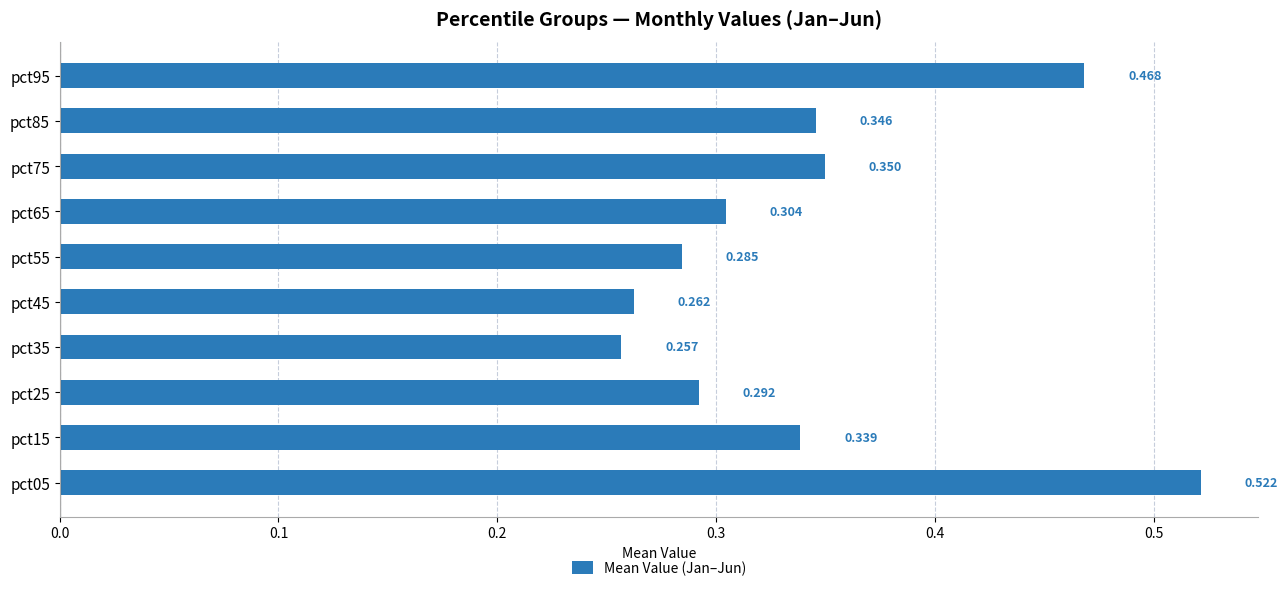

Does the chart contain stacked bars?

No